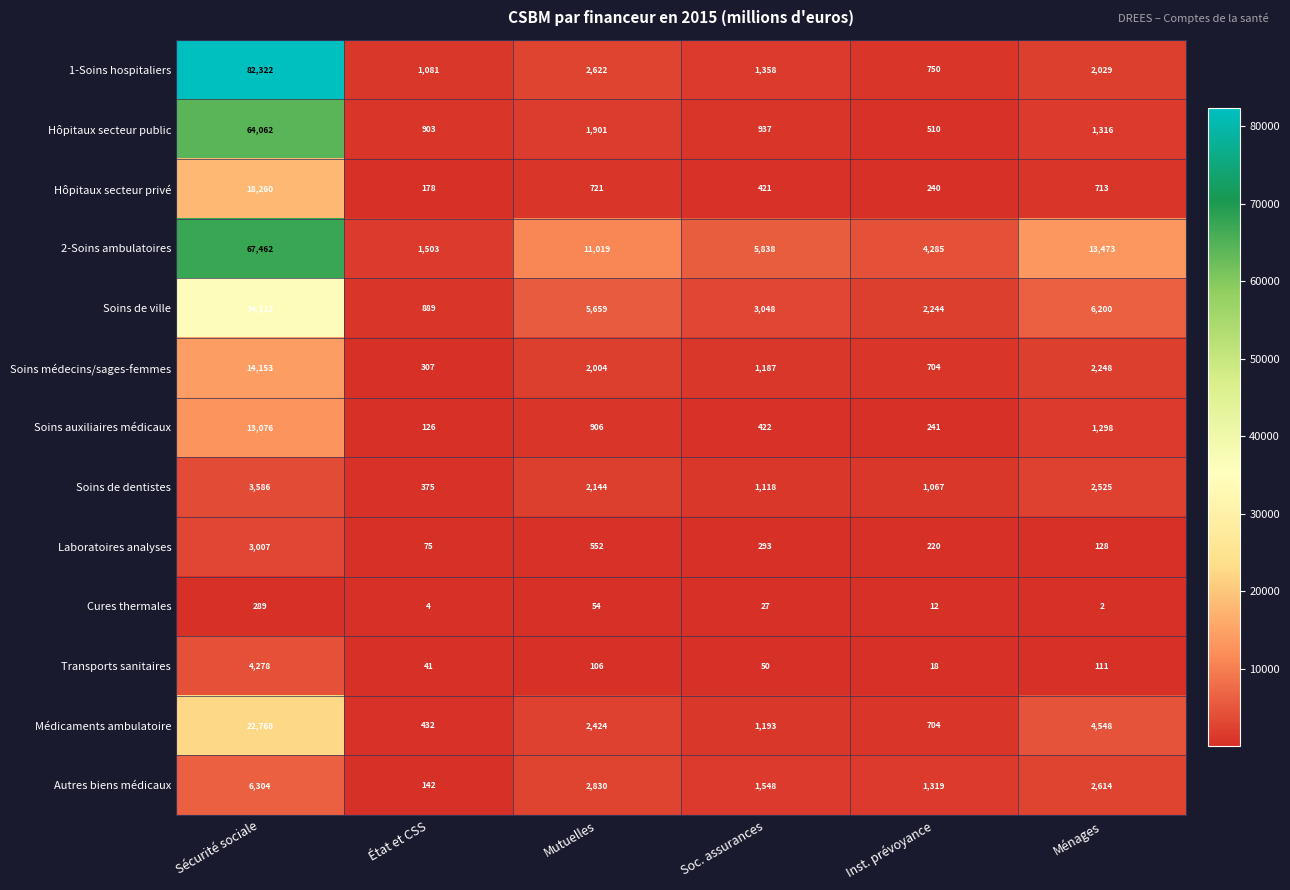

At which category is the sum across all series the highest?

Sécurité sociale